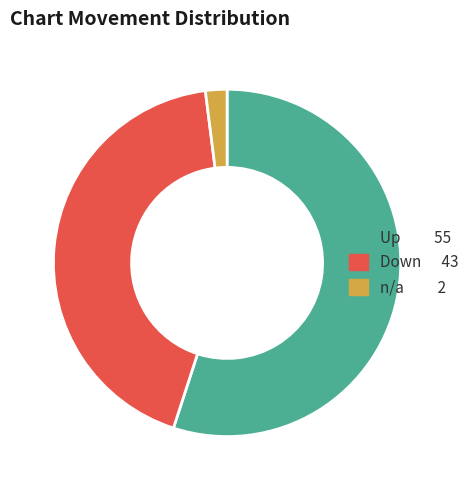

Is there a majority slice in this chart?

Yes